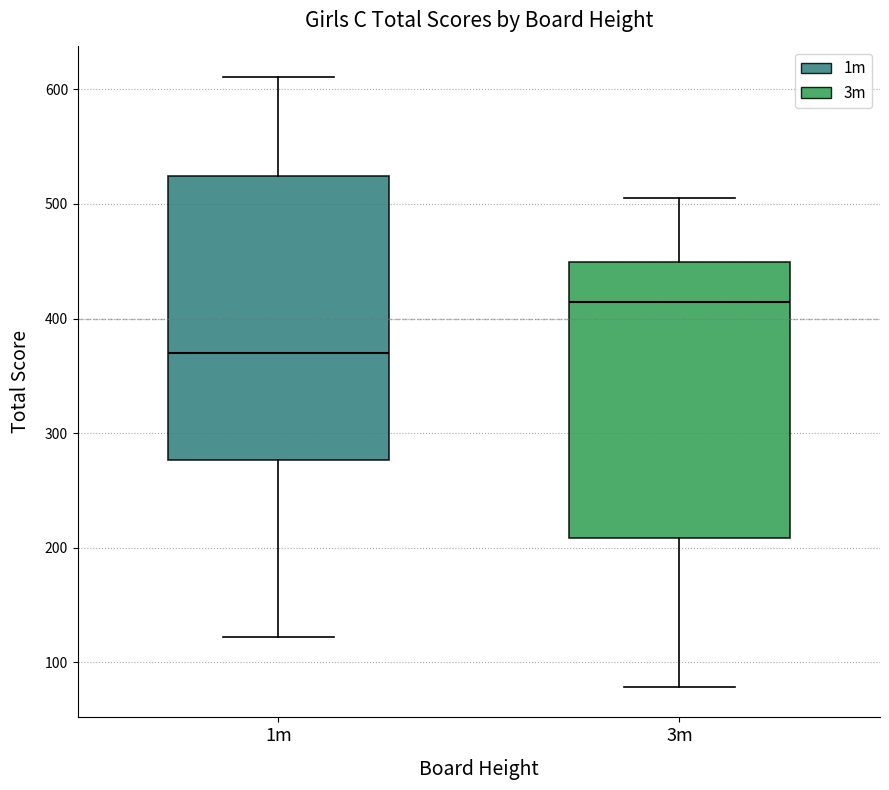

Where is the upper edge of the box for 3m on the y-axis? The values are not printed on the chart, so give them approximately, as read against the axis.

450